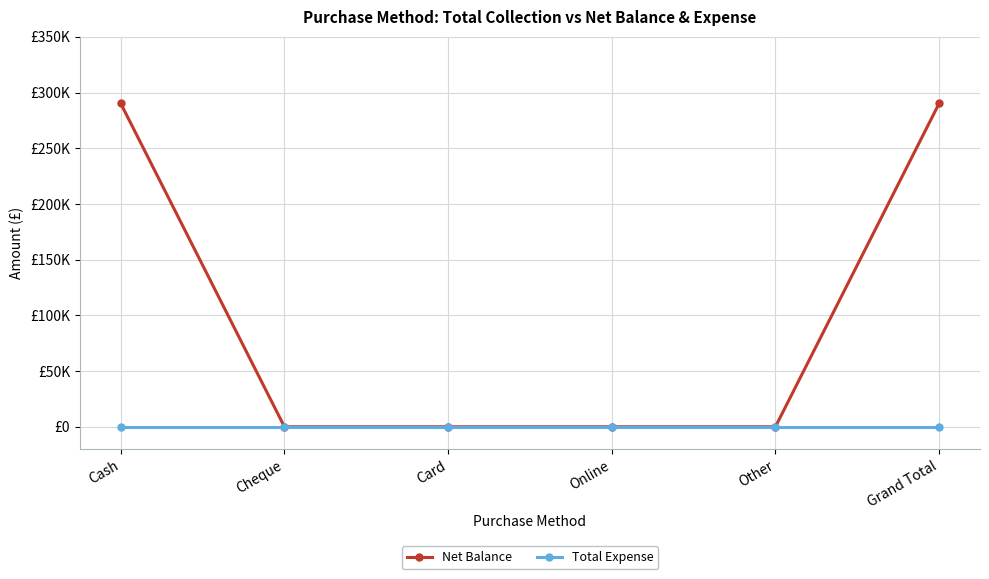

Reading left to right, transcribe all the data shown in this chart.

Net Balance: Cash=290193	Cheque=0	Card=0	Online=0	Other=0	Grand Total=290193
Total Expense: Cash=0	Cheque=0	Card=0	Online=0	Other=0	Grand Total=0